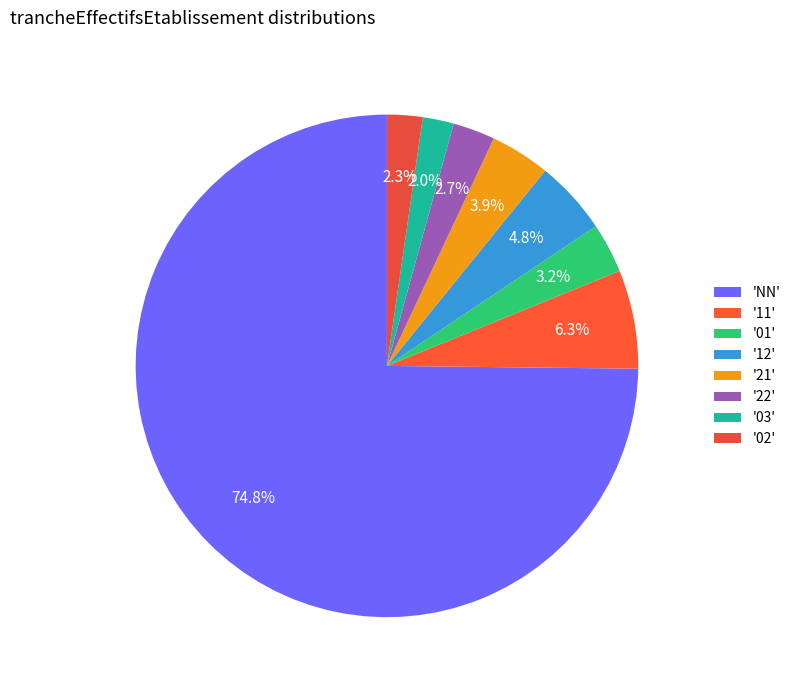

What is the majority slice?

'NN'